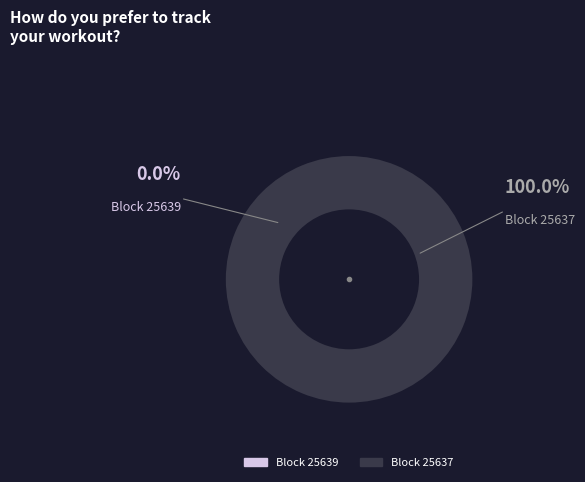

To the nearest percent, what is the combined percentage of 25637 and 25639?

100%